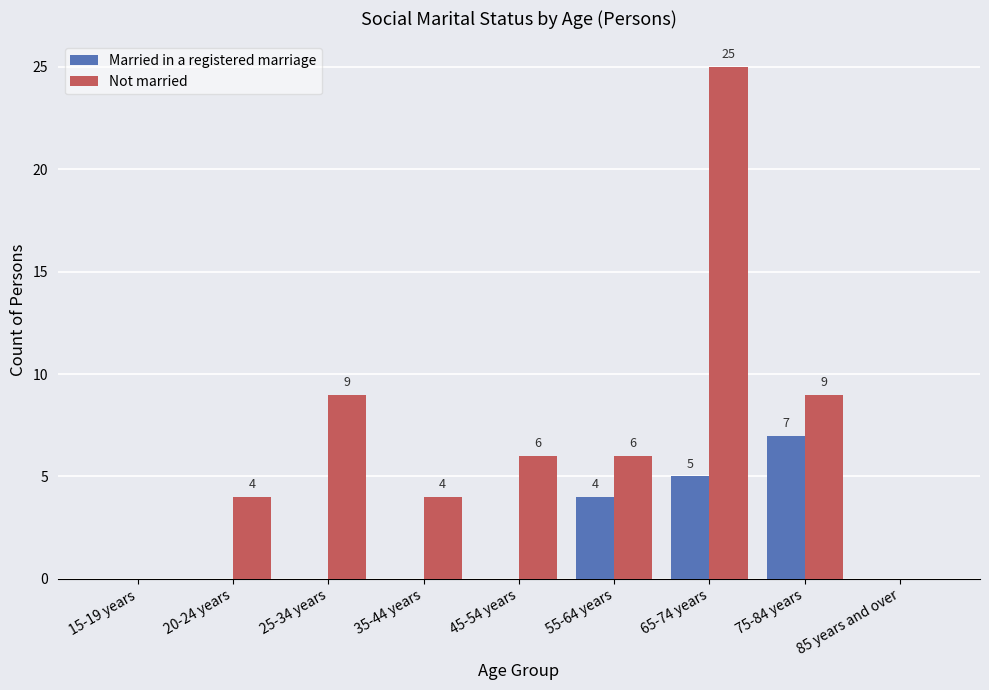

What is the highest value of the Married in a registered marriage series?

7